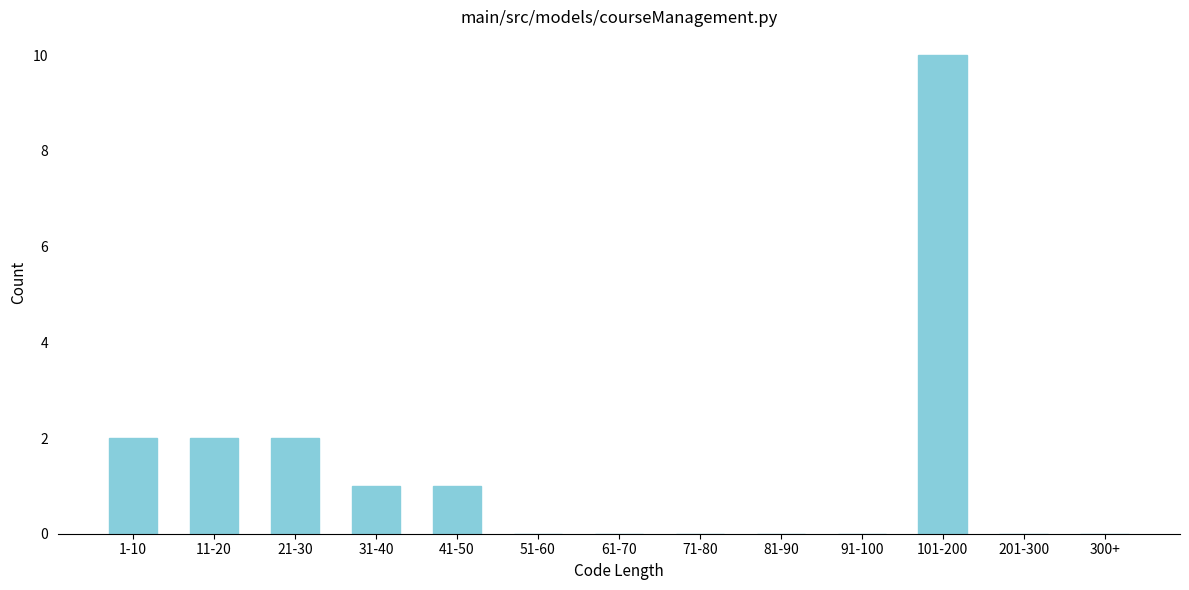

Reading right to left, list all the values displayed in this chart.

300+=0	201-300=0	101-200=10	91-100=0	81-90=0	71-80=0	61-70=0	51-60=0	41-50=1	31-40=1	21-30=2	11-20=2	1-10=2